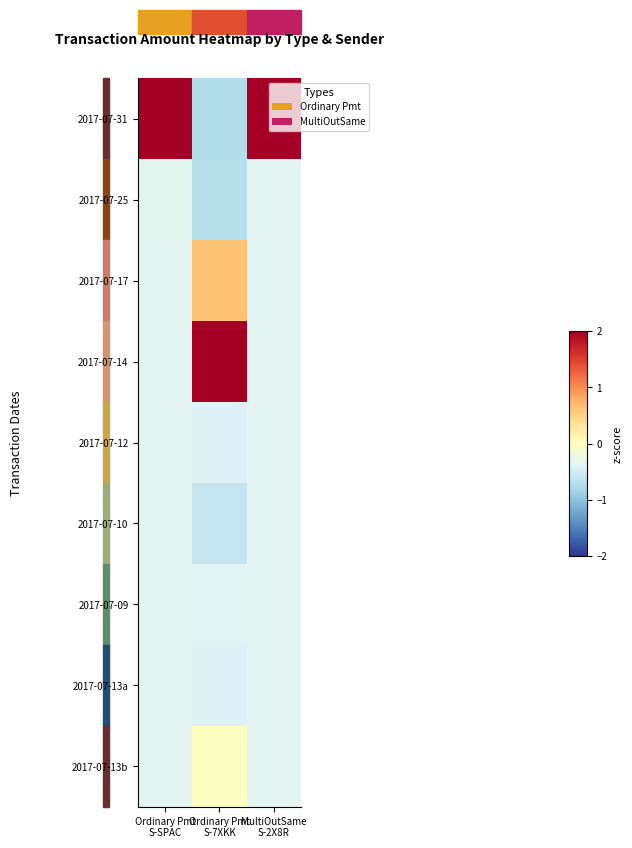

Which has a higher value, Ordinary Pmt
S-7XKK or Ordinary Pmt
S-SPAC?

Ordinary Pmt
S-SPAC